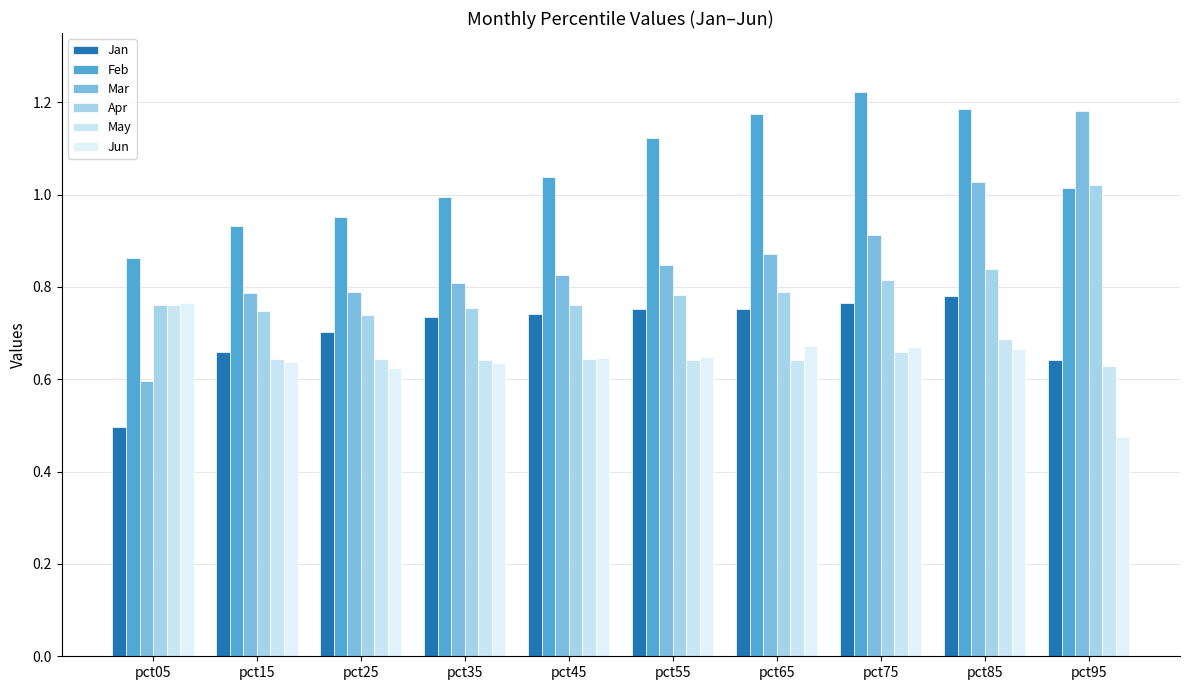

Between pct65 and pct75, which series saw the biggest shift?

Feb